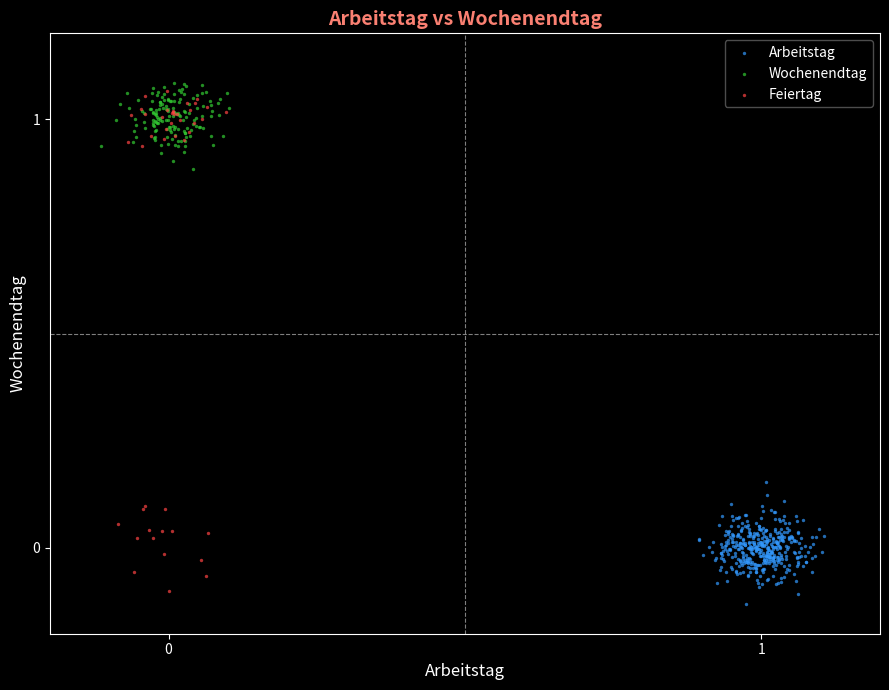

What are all the series names shown in the legend?

Arbeitstag, Wochenendtag, Feiertag